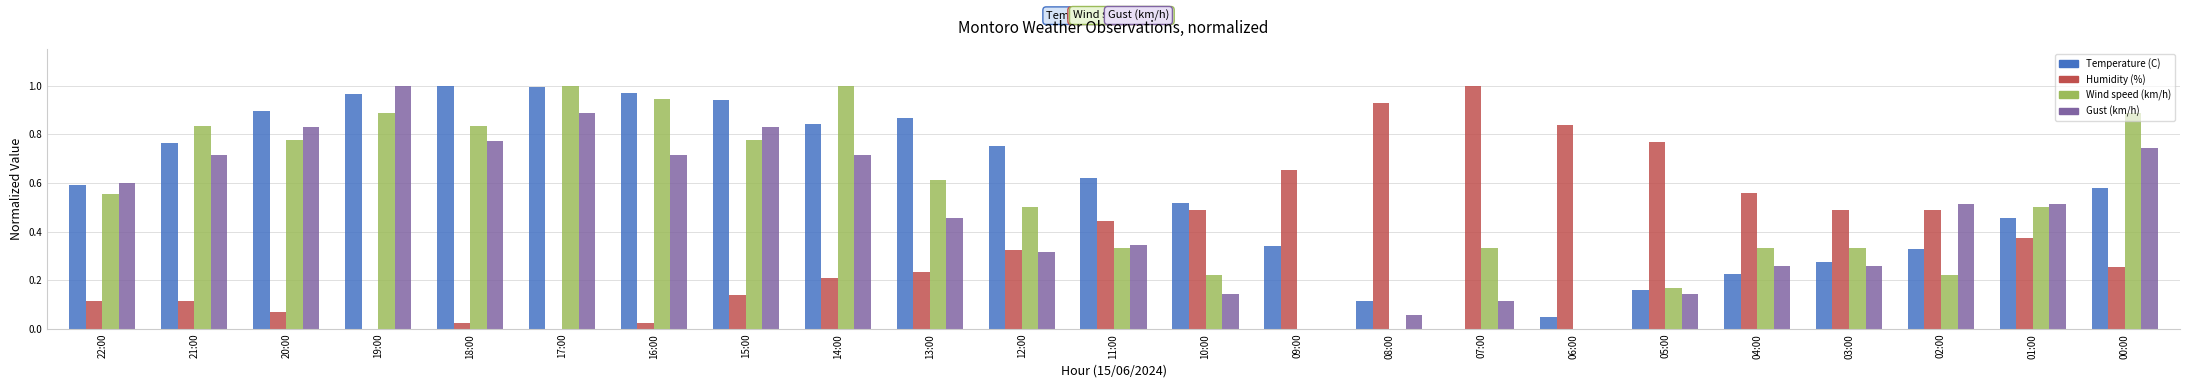

Which series changed the most between 21:00 and 18:00?

Temperature (C)